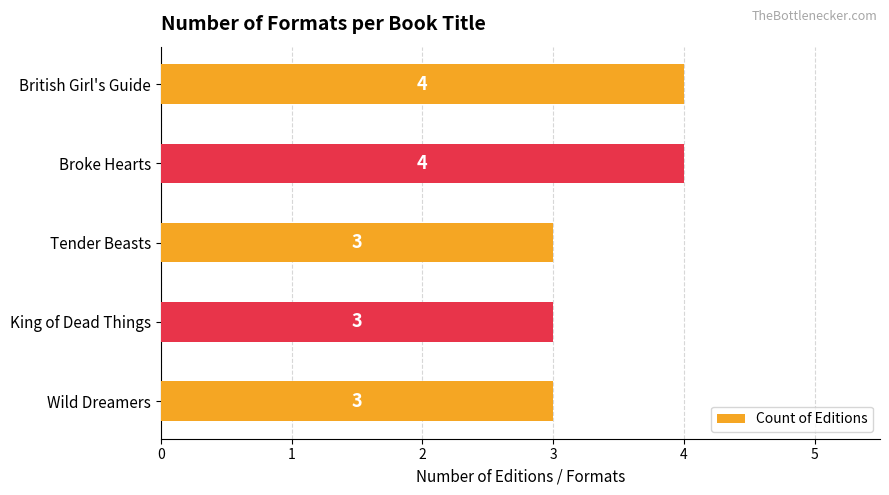

What value does the data have at Tender Beasts?

3